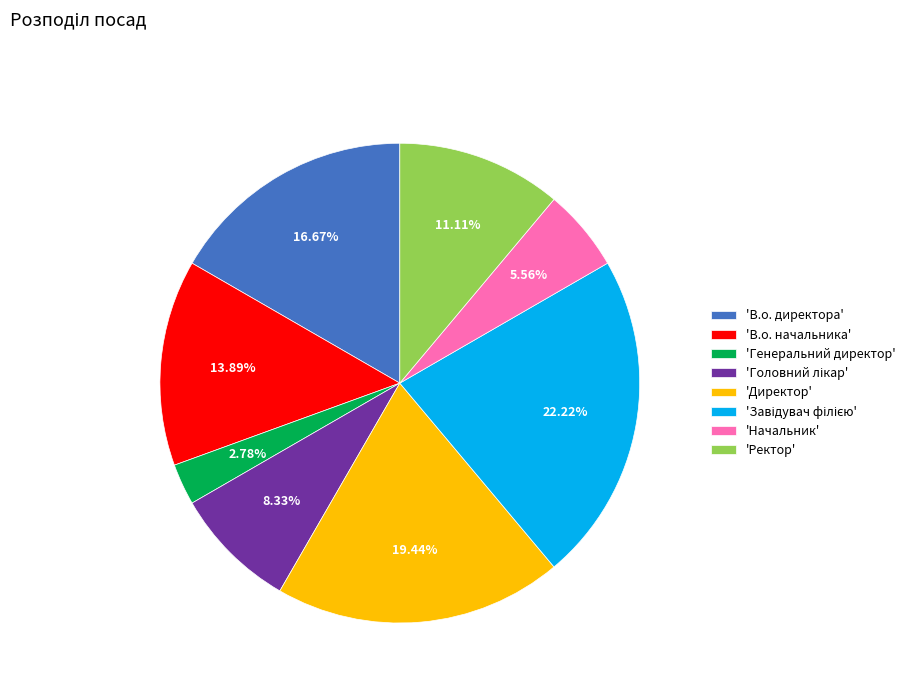

Does any single category account for the majority?

No